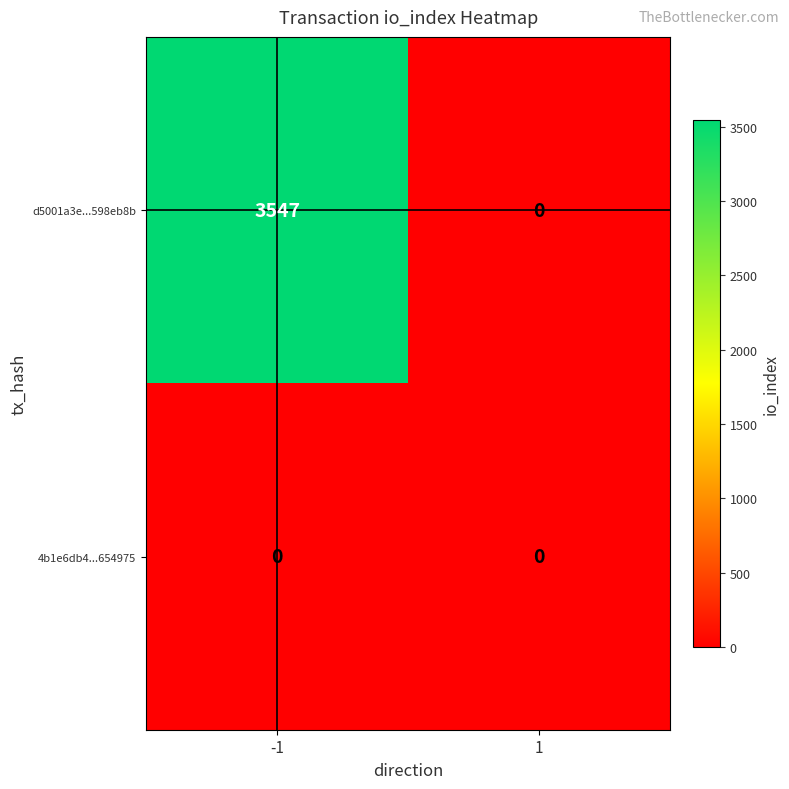

What is the difference between the d5001a3e...598eb8b values at 1 and -1?

3547